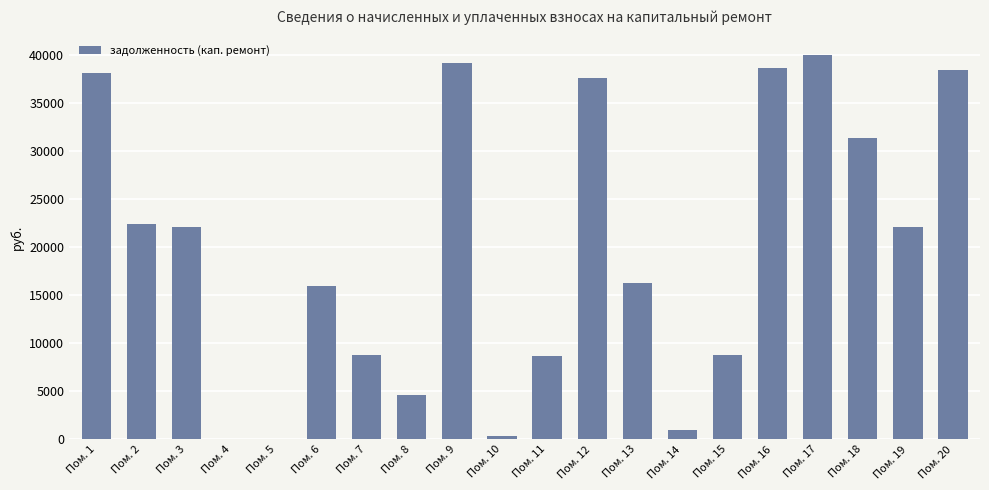

How many values exceed 22144?

10